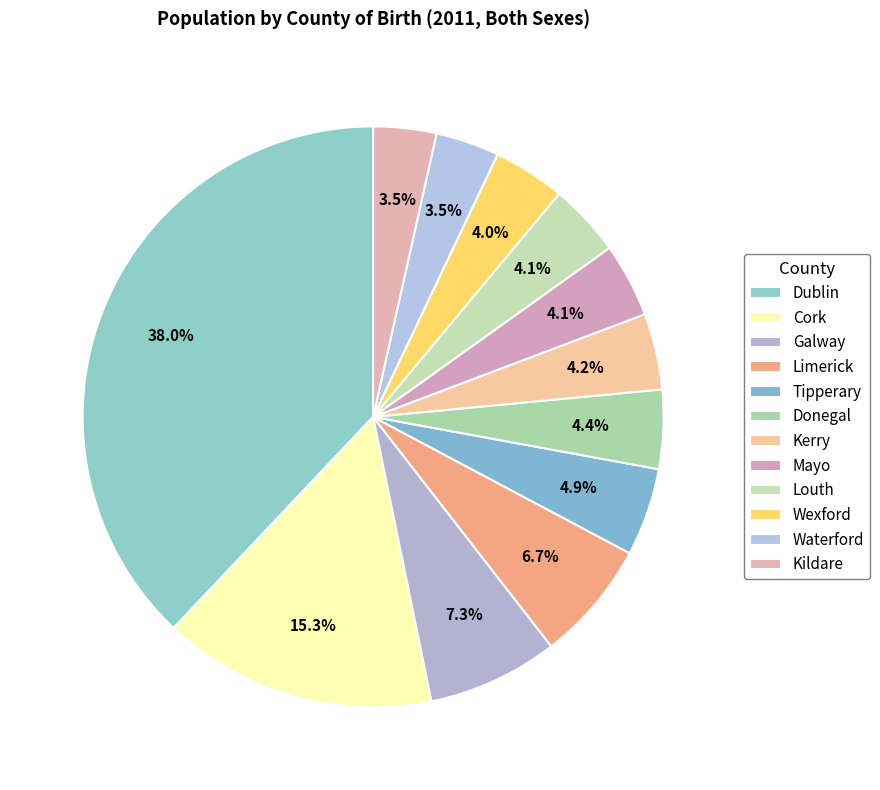

To the nearest percent, what is the difference between the largest and smallest slice percentages?

34%